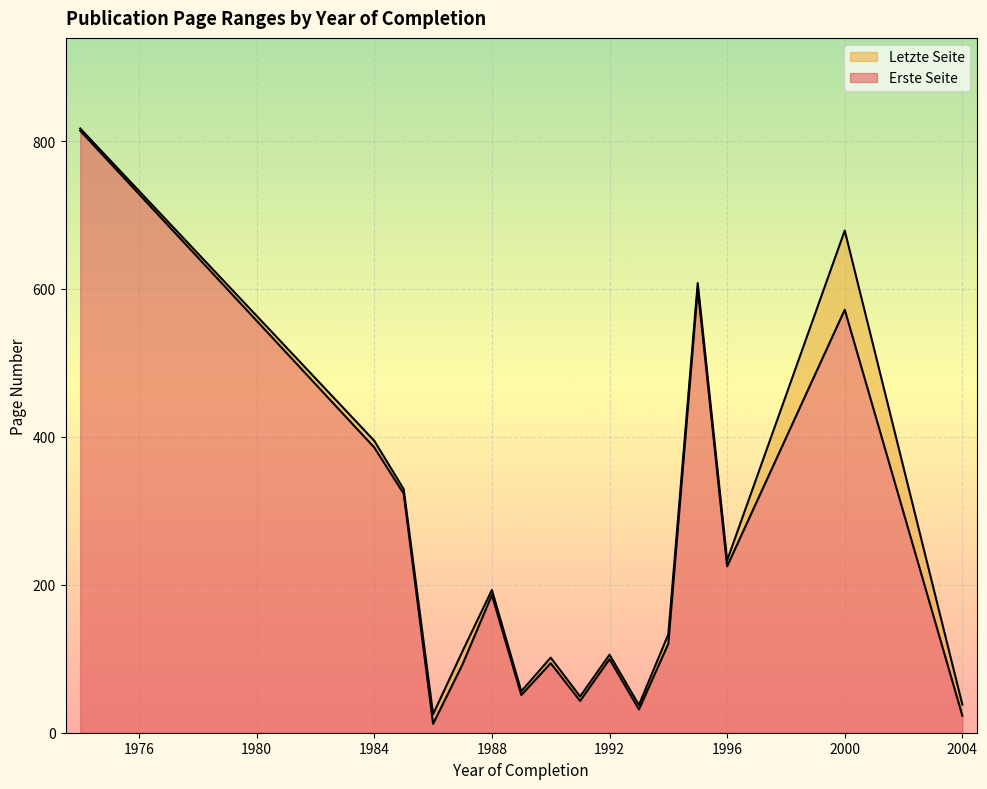

What is the average value of the Erste Seite series?

229.6